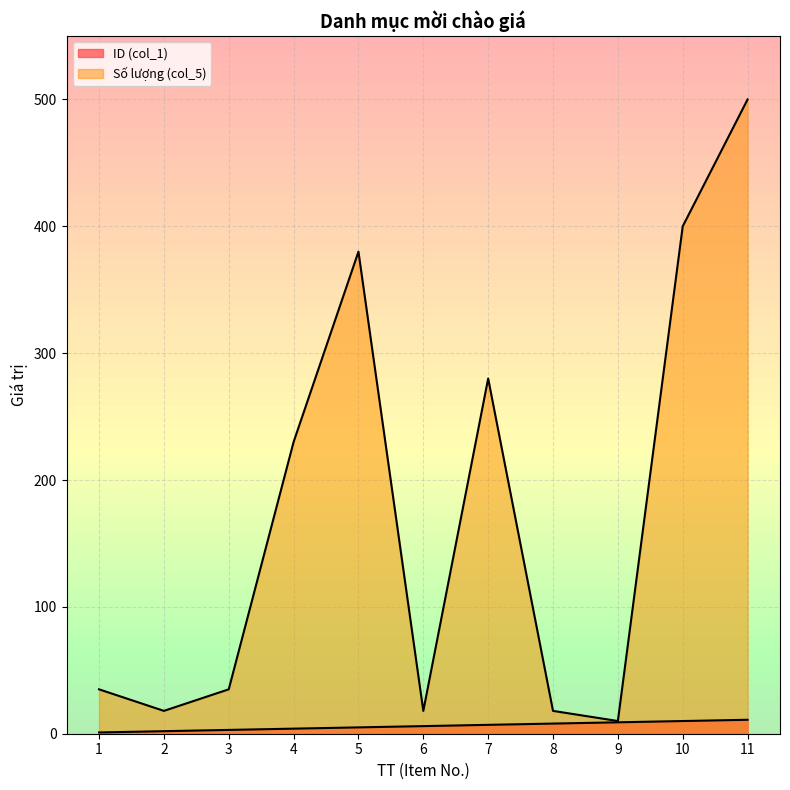

What are all the series names shown in the legend?

ID (col_1), Số lượng (col_5)